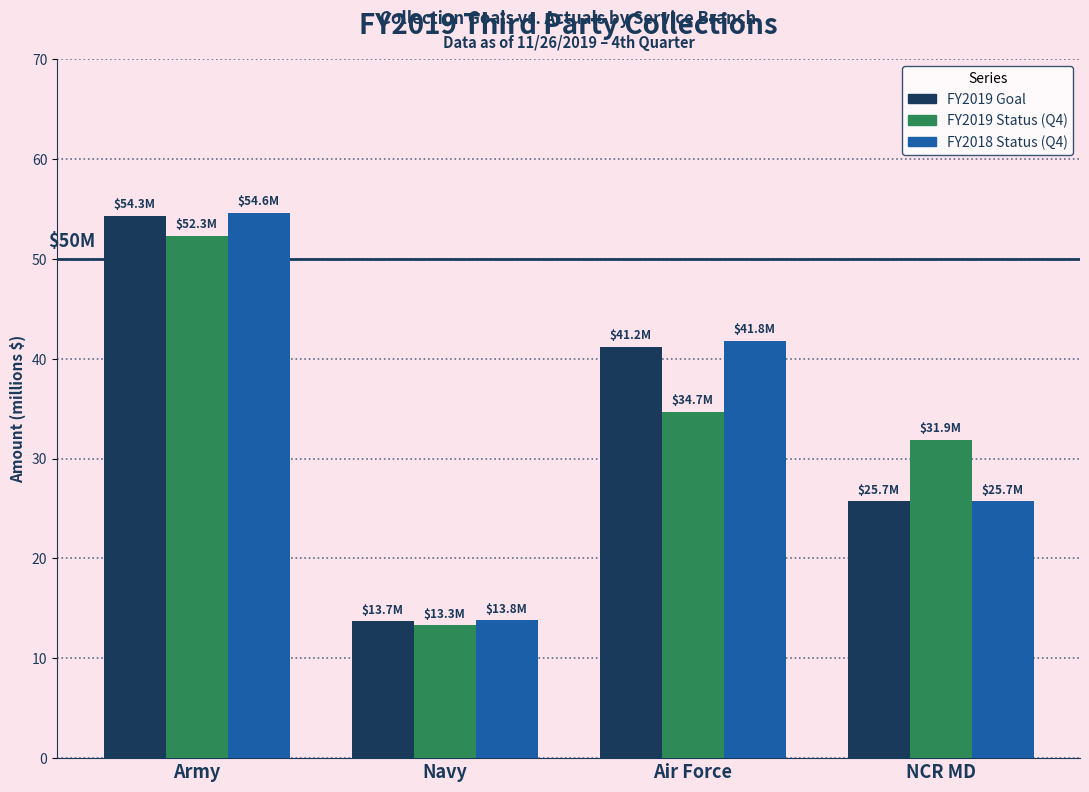

What value does the FY2018 Status (Q4) series have at Navy?

13.8